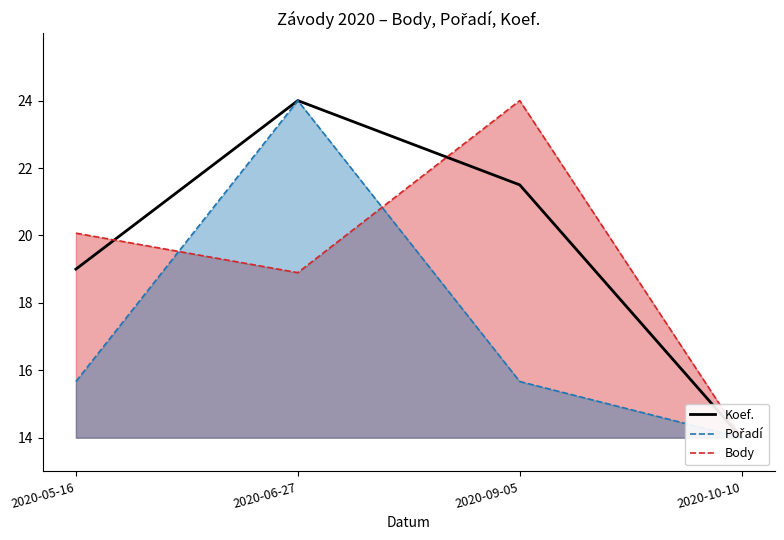

What is the difference between the values at 2020-09-05 and 2020-10-10?

7.5